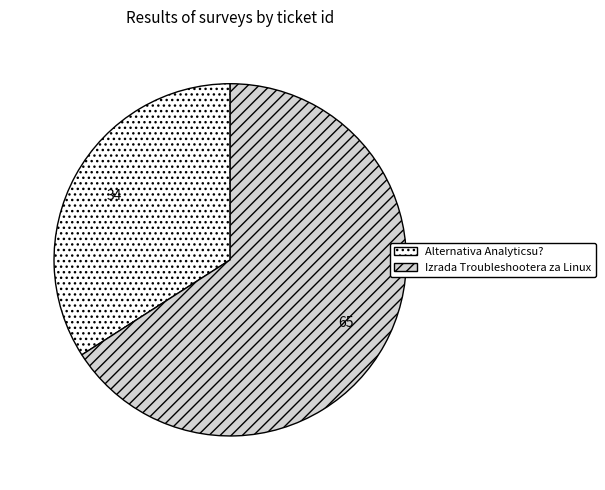

Which category has the smallest portion of the pie?

Alternativa Analyticsu?